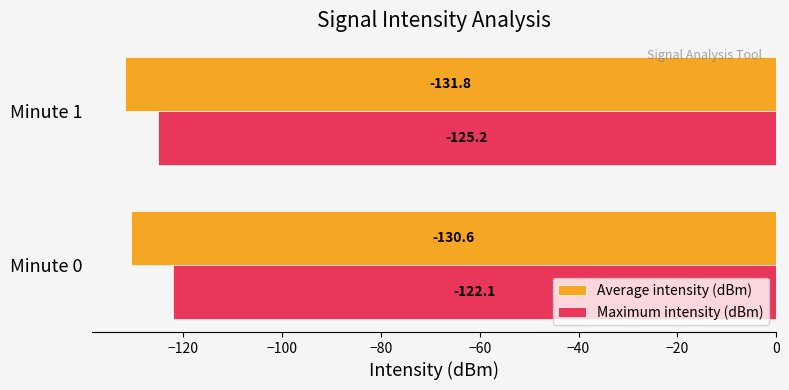

How many categories are shown in the chart?

2